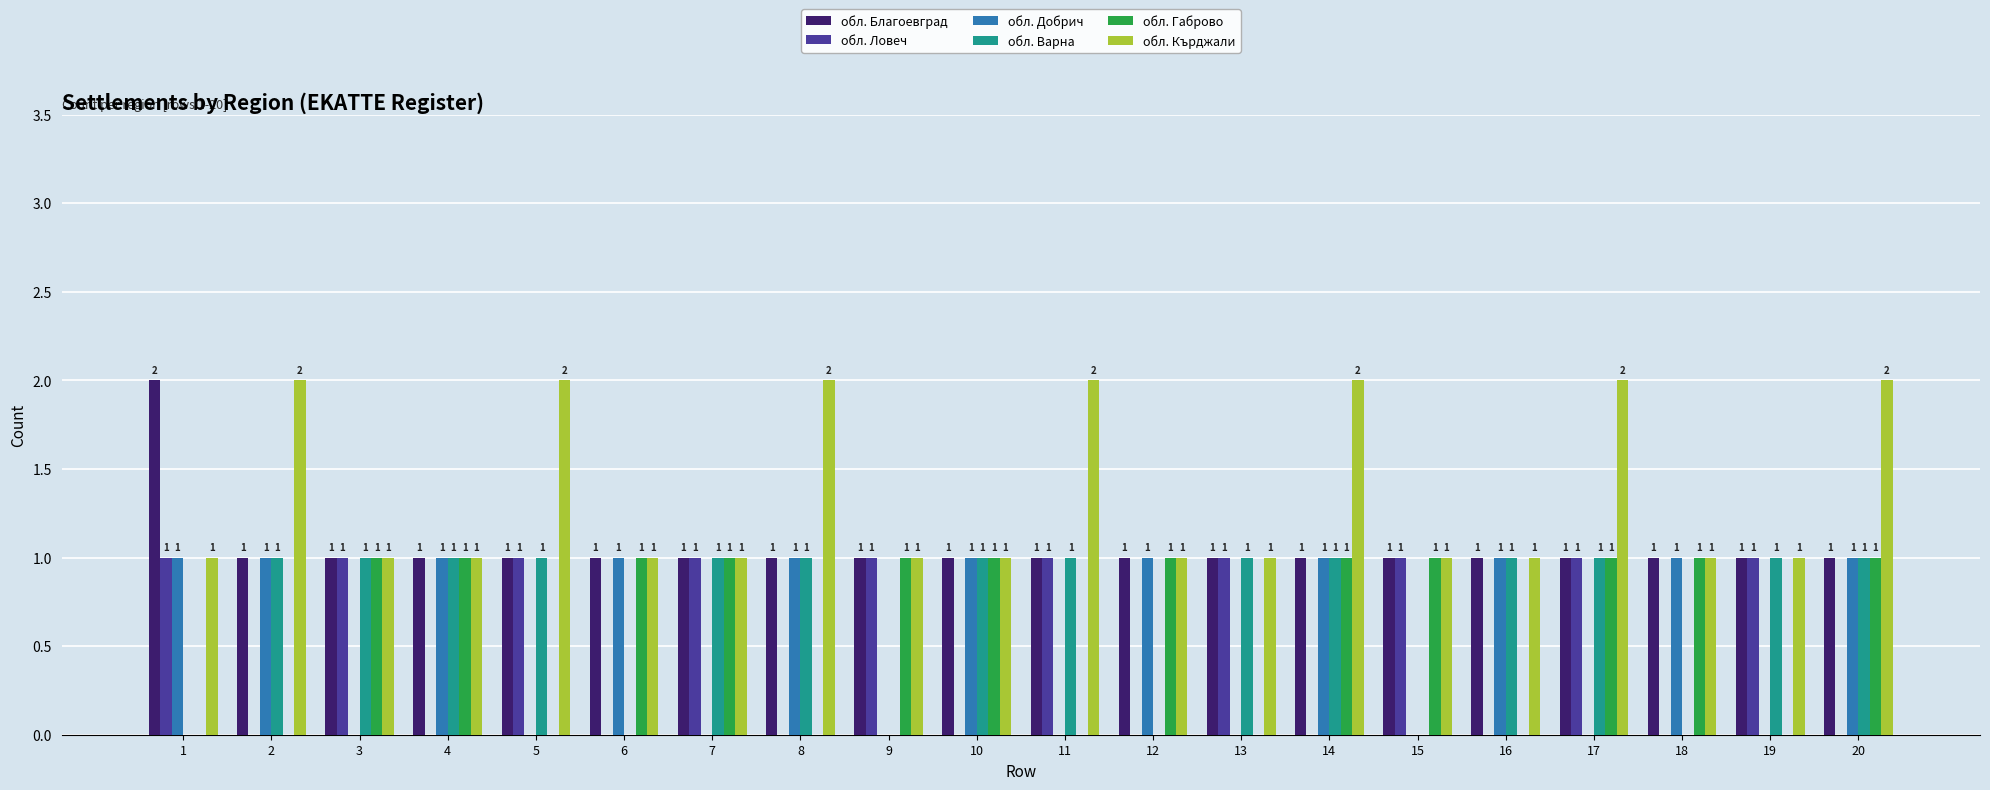

The value of обл. Кърджали at 17 is 1. True or false?

False